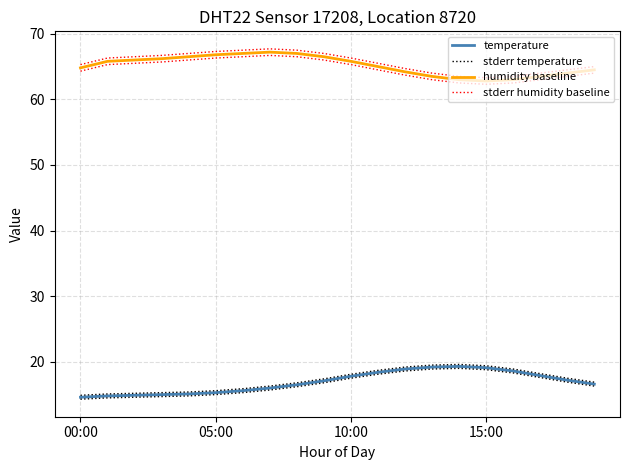

What is the label of the 20th point from the left?

19